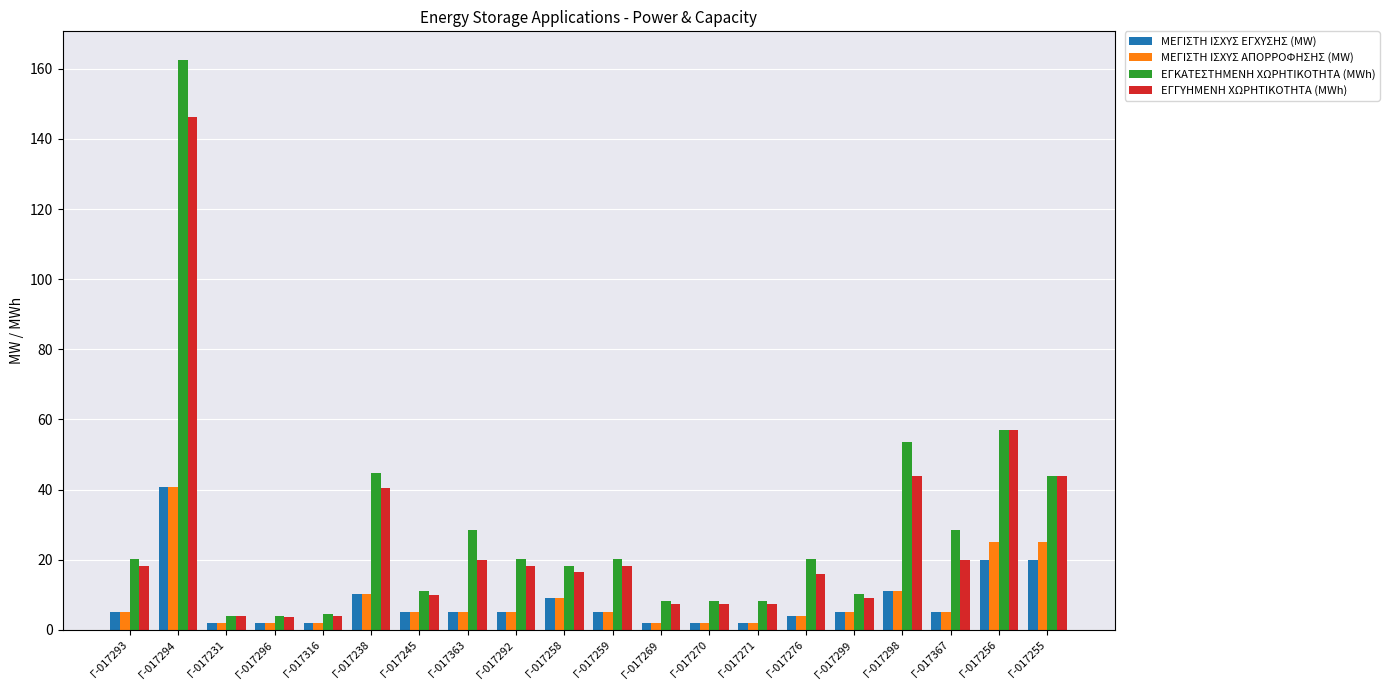

What is the label of the 18th bar from the left?

Γ-017367